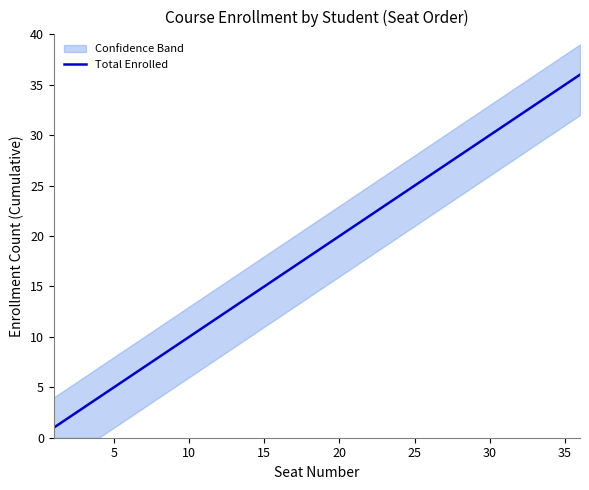

The Total Enrolled series shows 13 at 25. True or false?

False